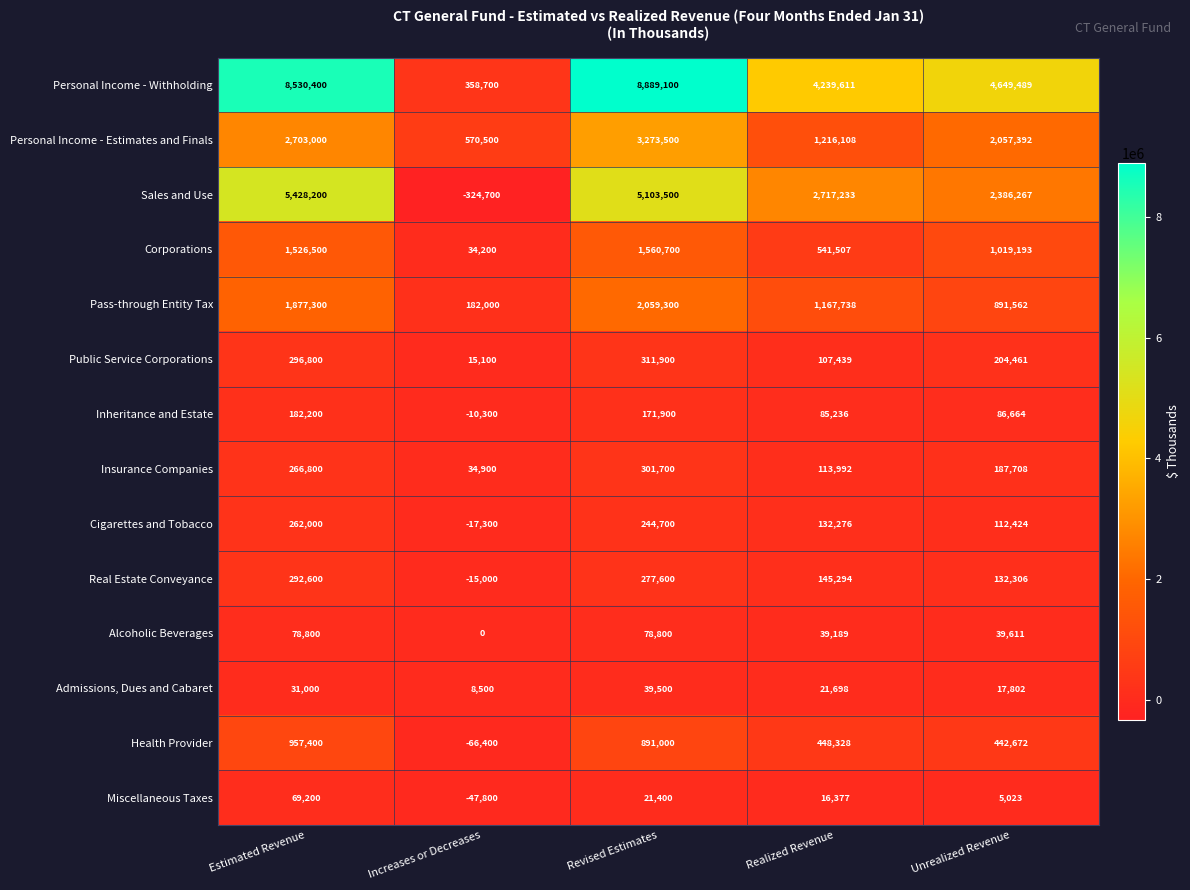

At which label is Alcoholic Beverages closest to 39400?

Realized Revenue